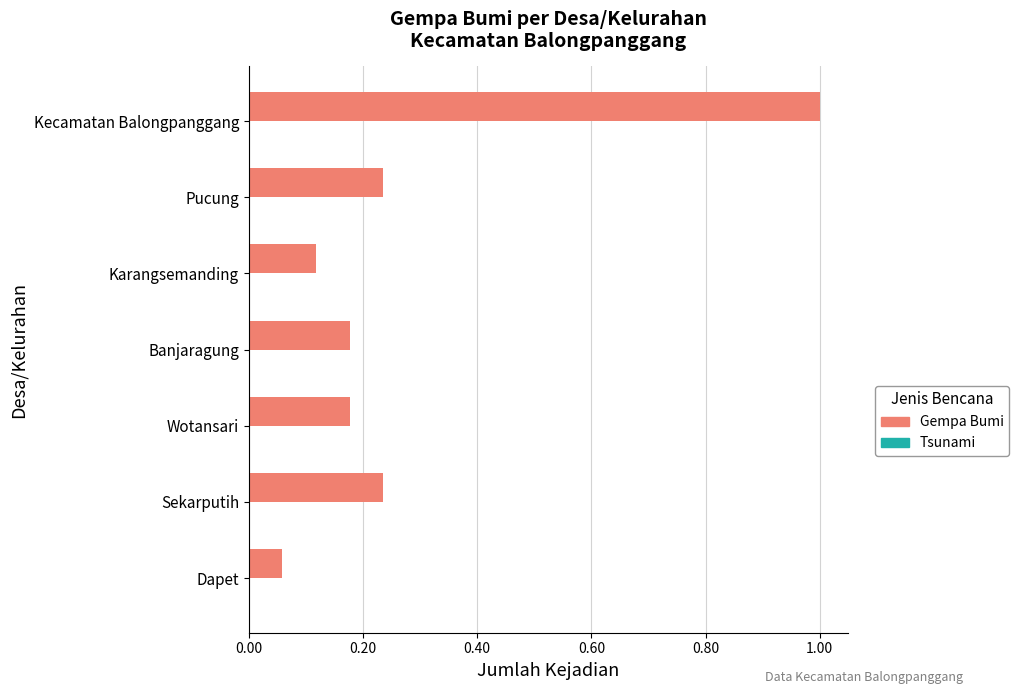

True or false: the data shows 0.3 at Wotansari.

False